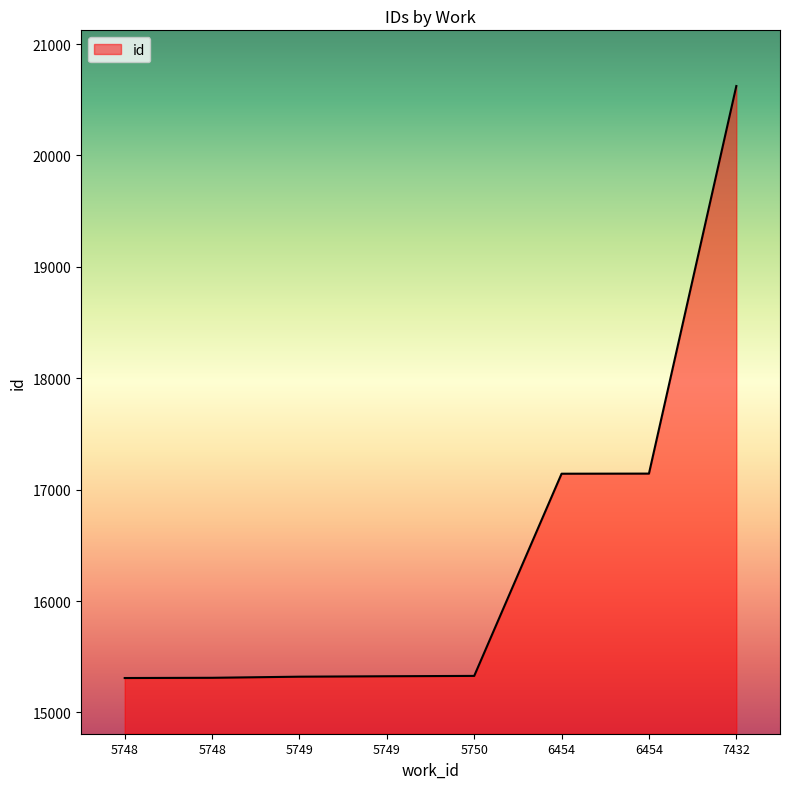

Rank the categories by value from lowest to highest.

5748, 5748, 5749, 5749, 5750, 6454, 6454, 7432